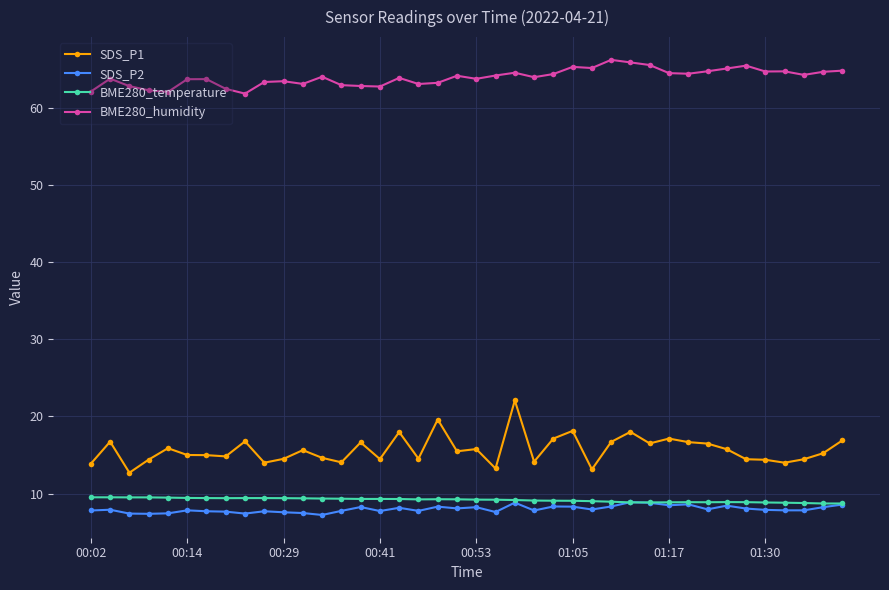

What are all the series names shown in the legend?

SDS_P1, SDS_P2, BME280_temperature, BME280_humidity